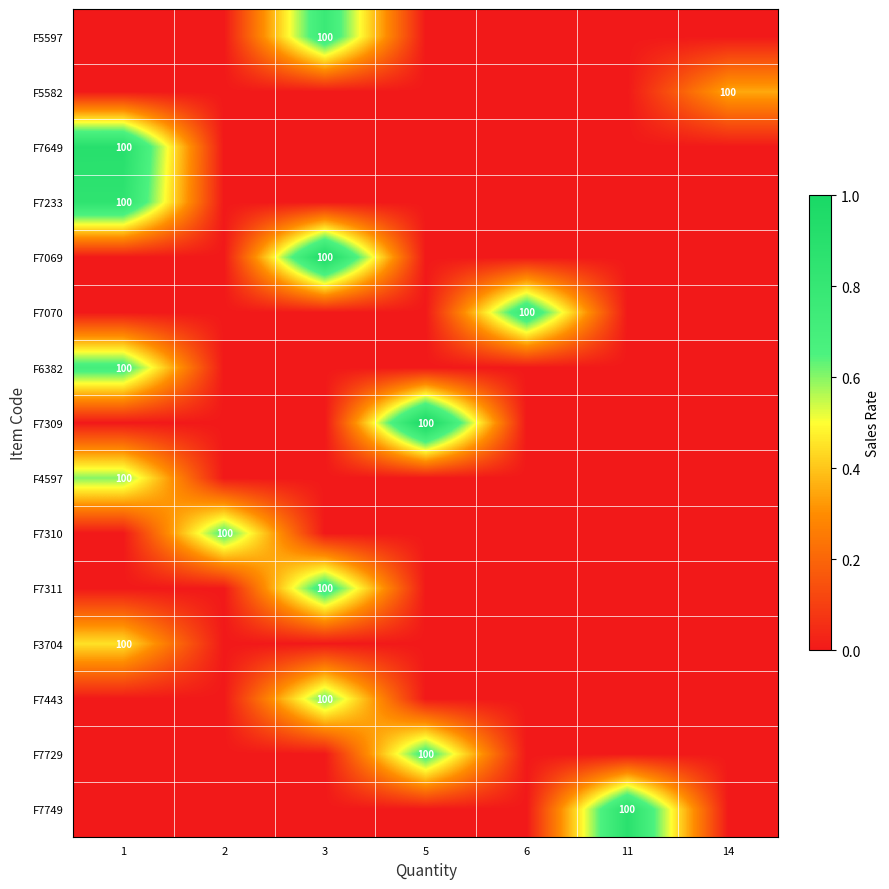

True or false: F7749 has a value of 142 at 11.

False